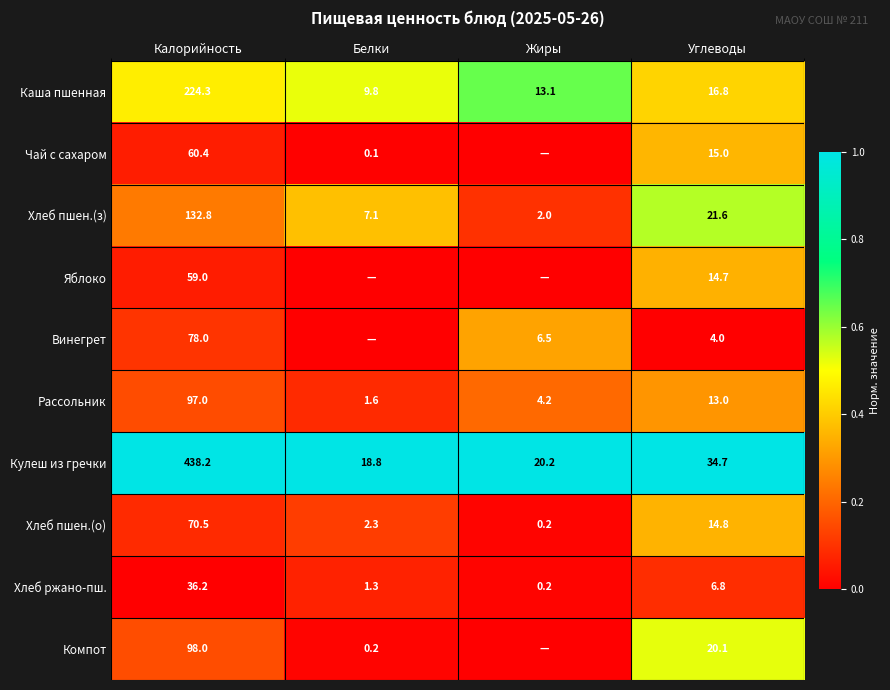

At how many categories does at least one series exceed 0?

4